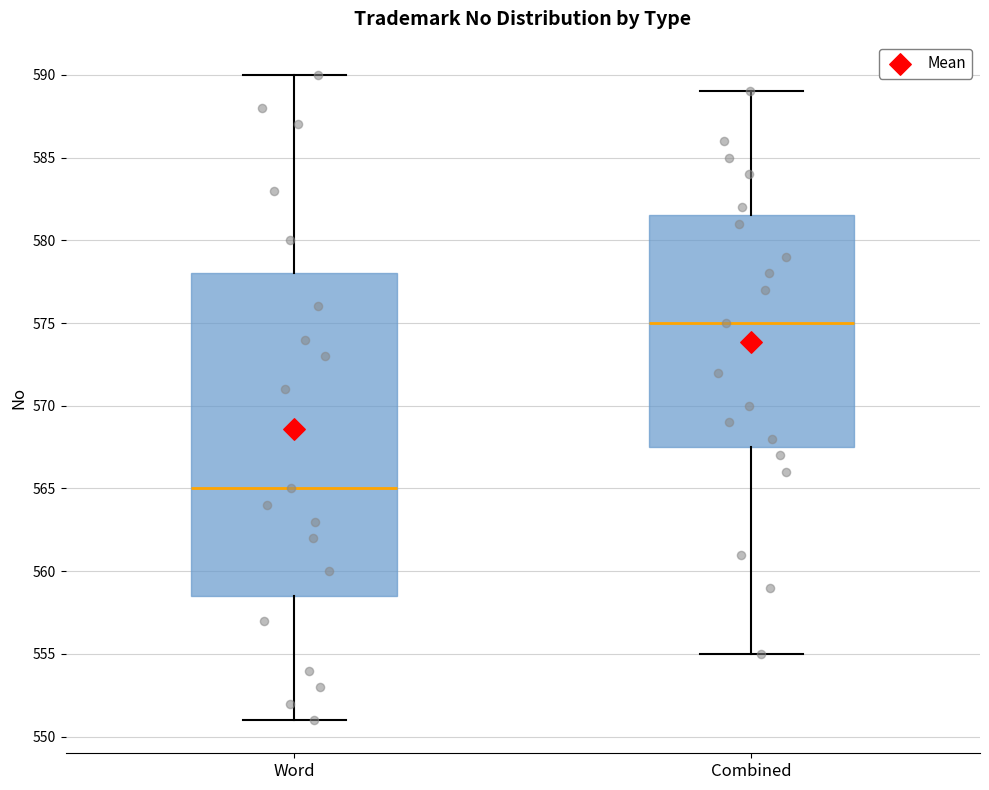

Reading left to right, transcribe this box plot: for each box, give where its median line is, the range the box spans, and where its two whiskers end, as read against the y-axis. The values are not printed on the chart, so give them approximately, as read against the axis.

Word: median 565.0, box 558.5 to 578.0, whiskers 551.0 to 590.0
Combined: median 575.0, box 567.5 to 581.5, whiskers 555.0 to 589.0